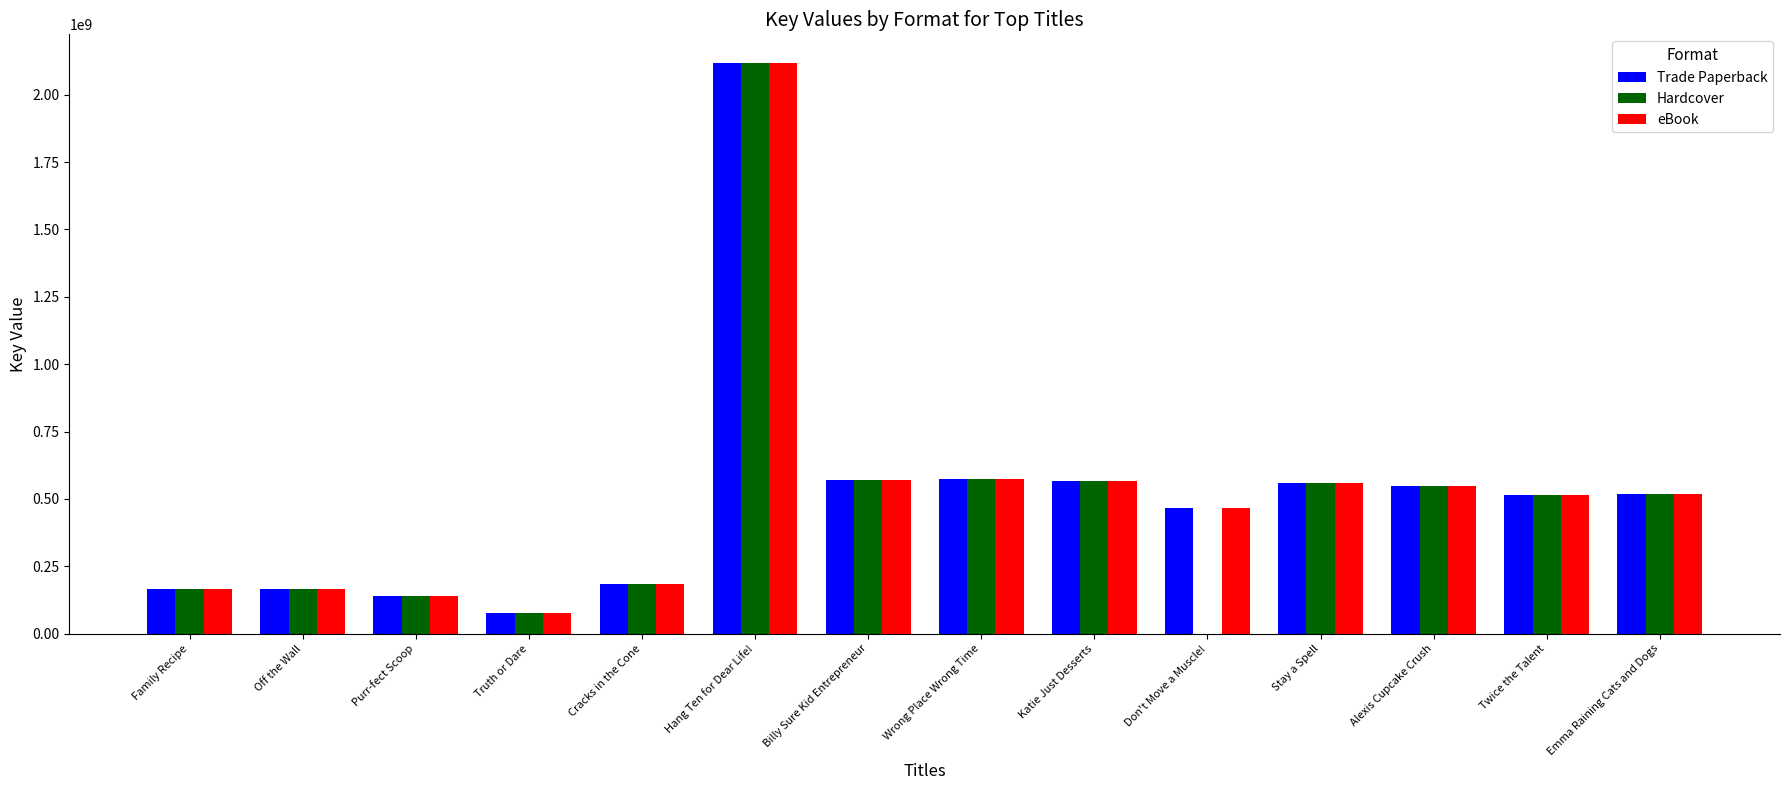

Is the value of Hardcover at Billy Sure Kid Entrepreneur greater than the value of Trade Paperback at Don't Move a Muscle!?

Yes